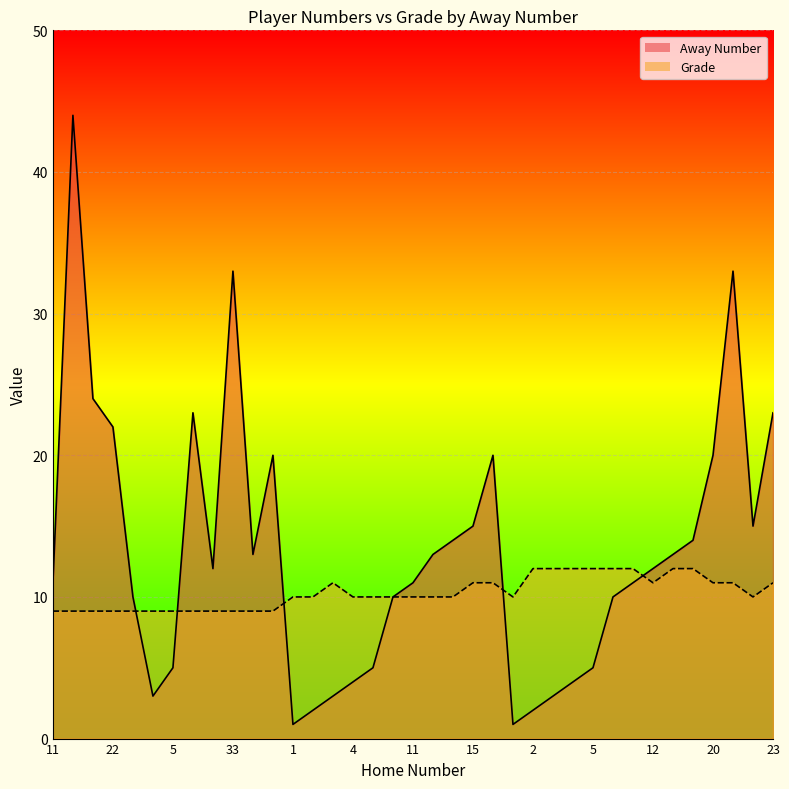

How many Grade values are between 9 and 11?

29